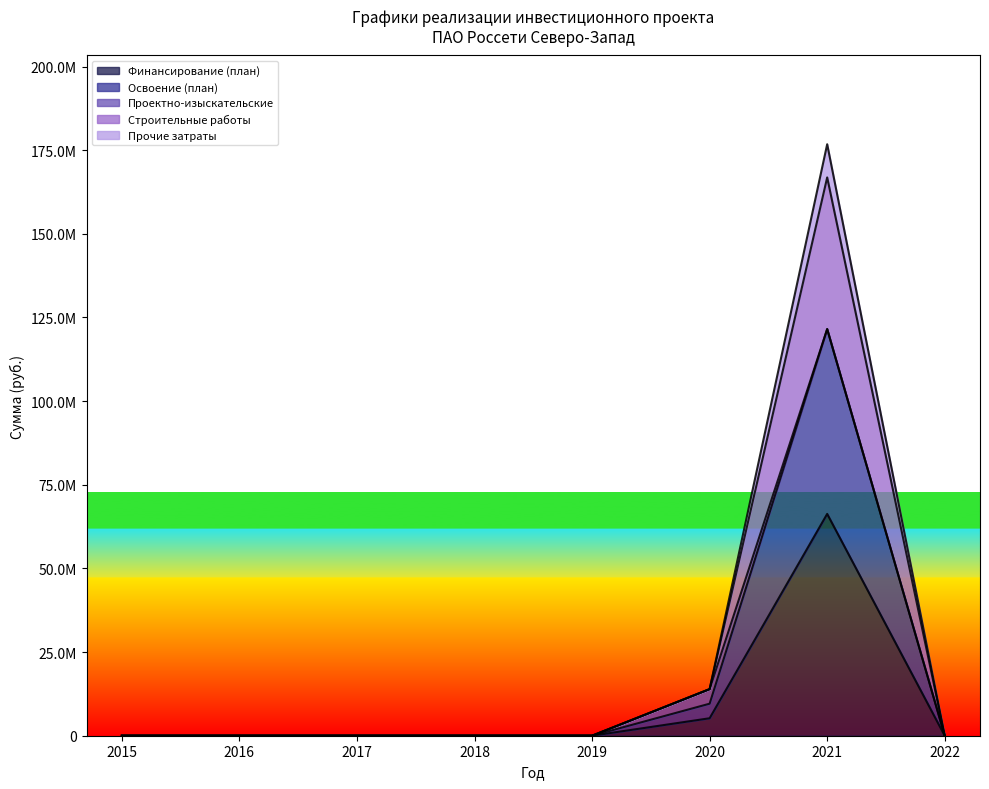

True or false: Прочие затраты and Финансирование (план) cross at least once.

False